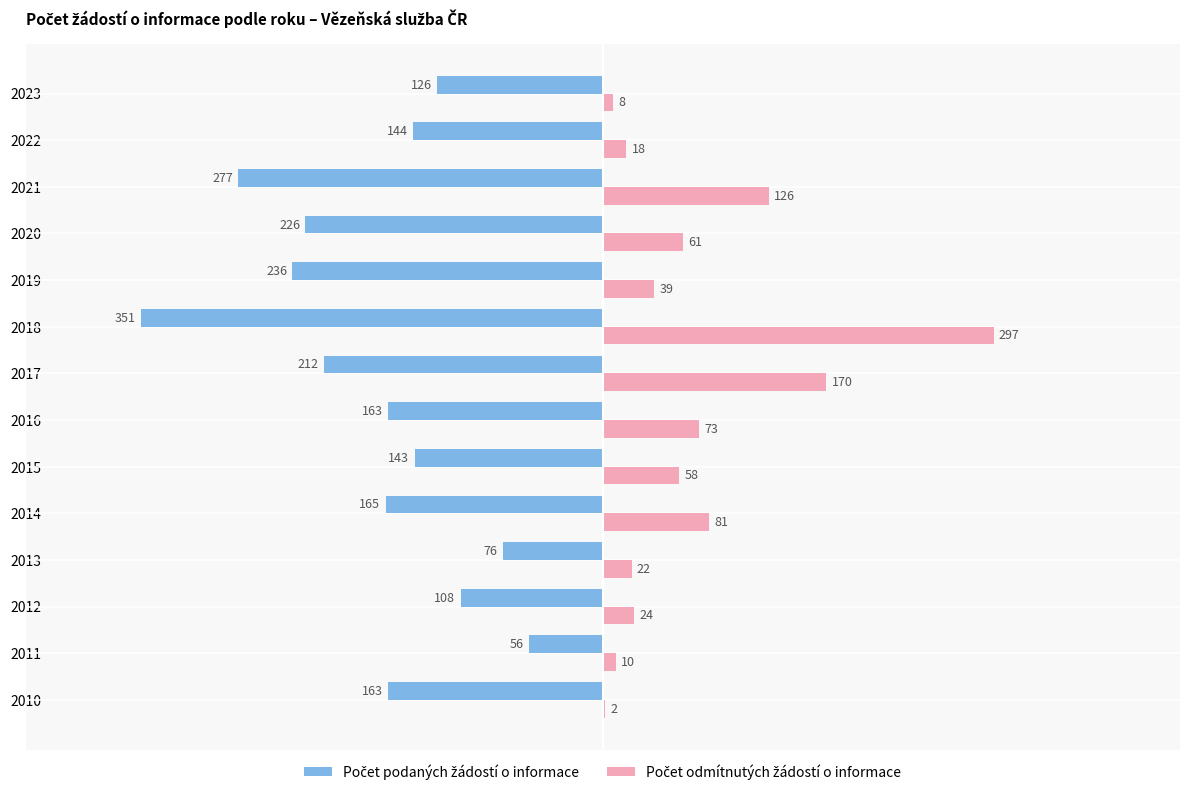

What is the total value across all series at 2017?

-42